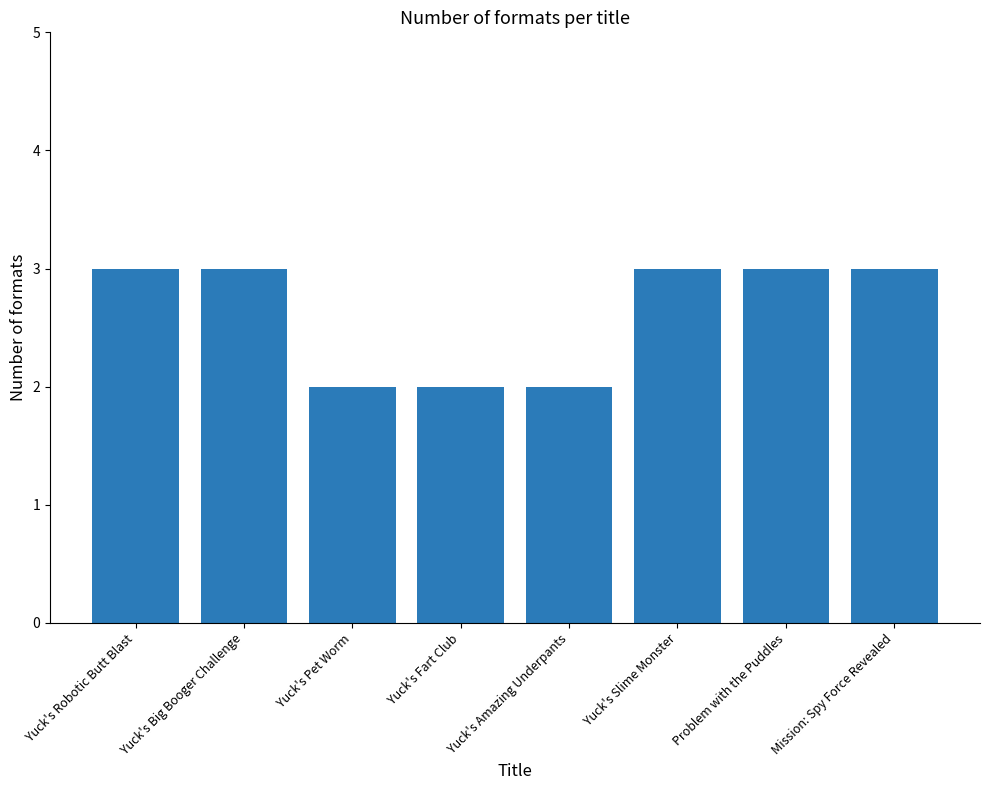

True or false: the data shows 2 at Yuck's Robotic Butt Blast.

False